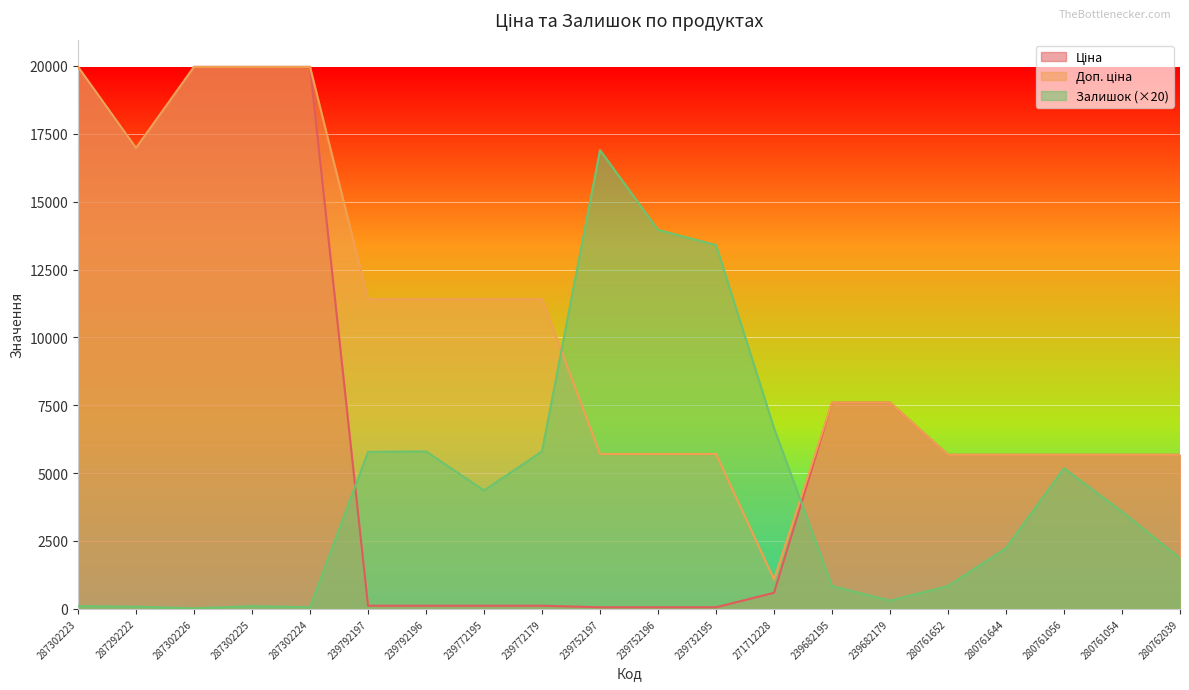

True or false: Доп. ціна and Ціна cross at least once.

False